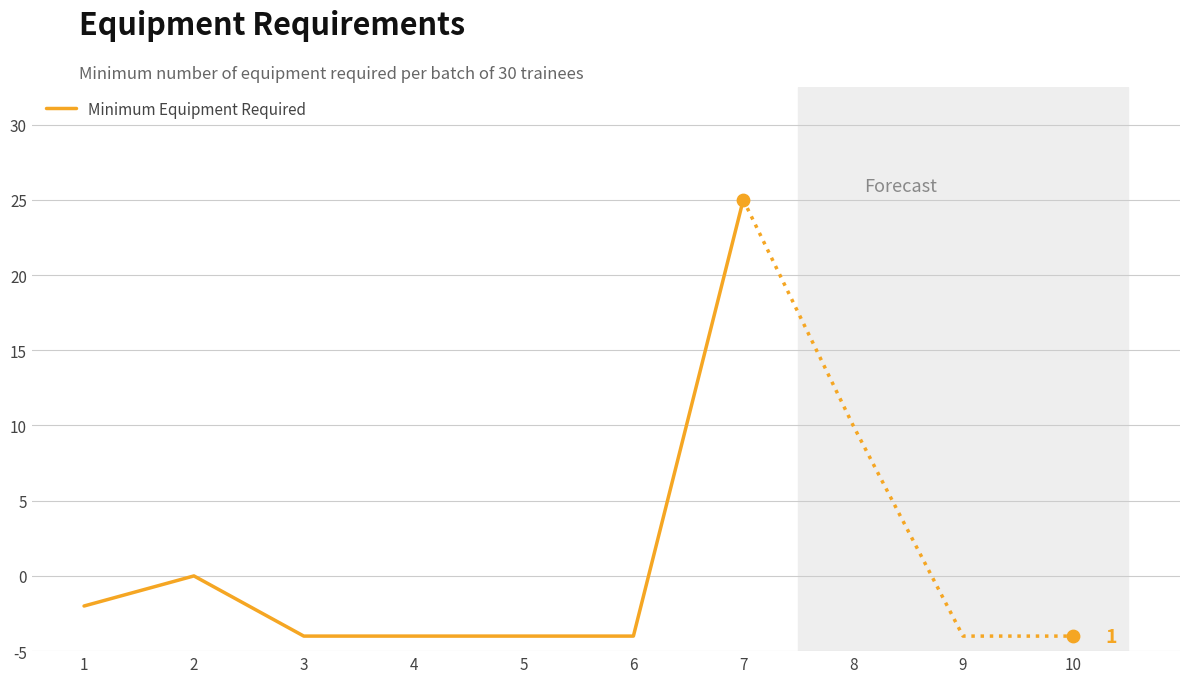

Approximately how many times larger is the value at 7 compared to 6?

30.0